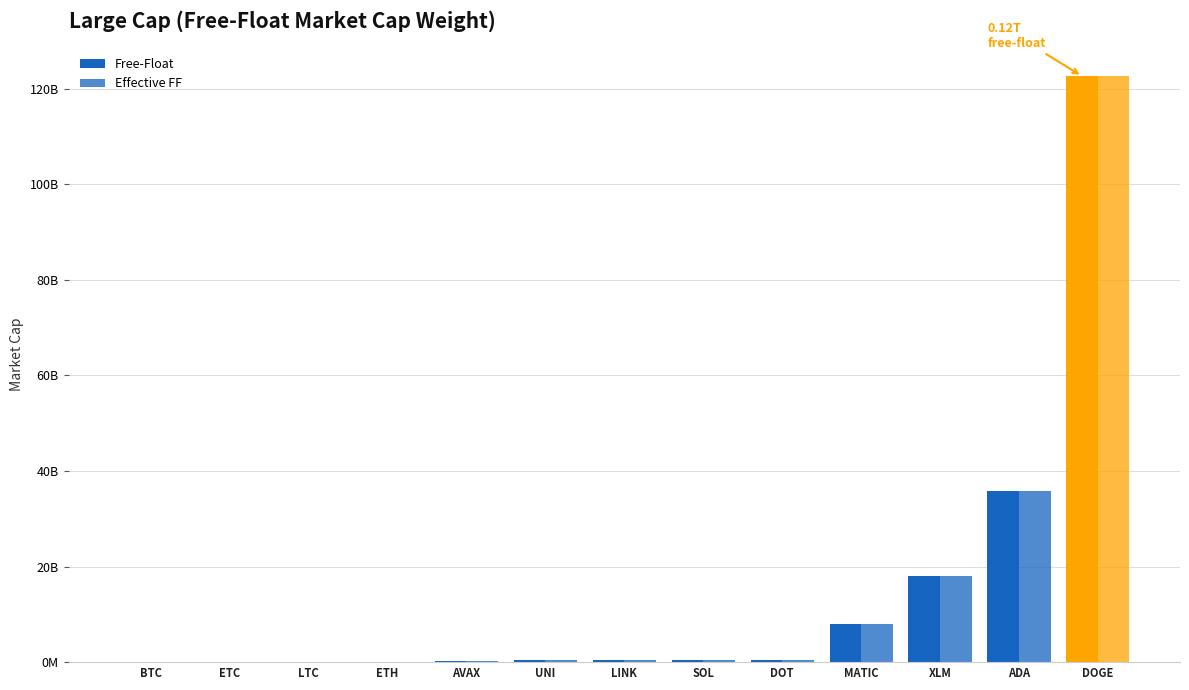

List the series in order of their overall mean, lowest first.

Effective FF, Free-Float